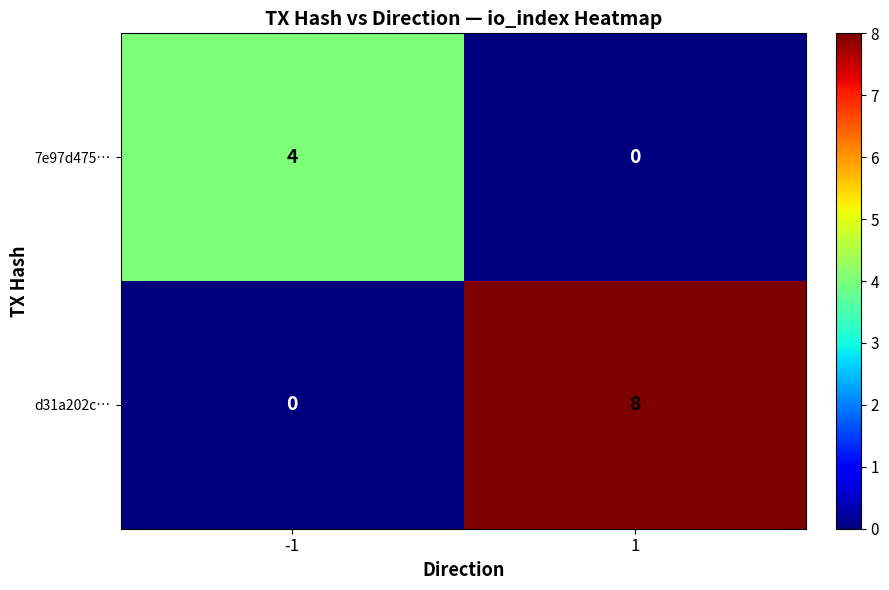

Reading left to right, transcribe all the data shown in this chart.

7e97d475…: -1=4	1=0
d31a202c…: -1=0	1=8